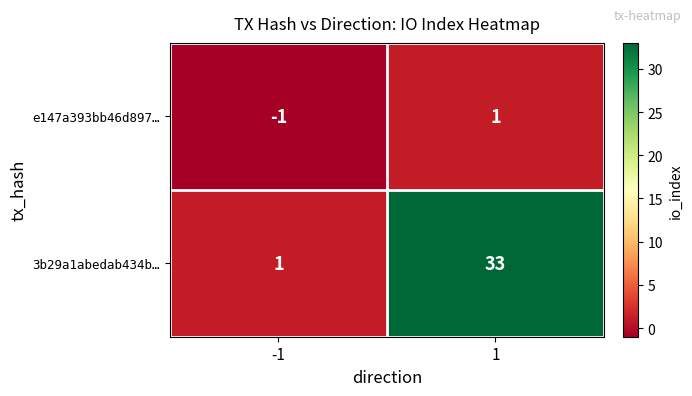

Rank the categories by e147a393bb46d897… value from lowest to highest.

-1, 1